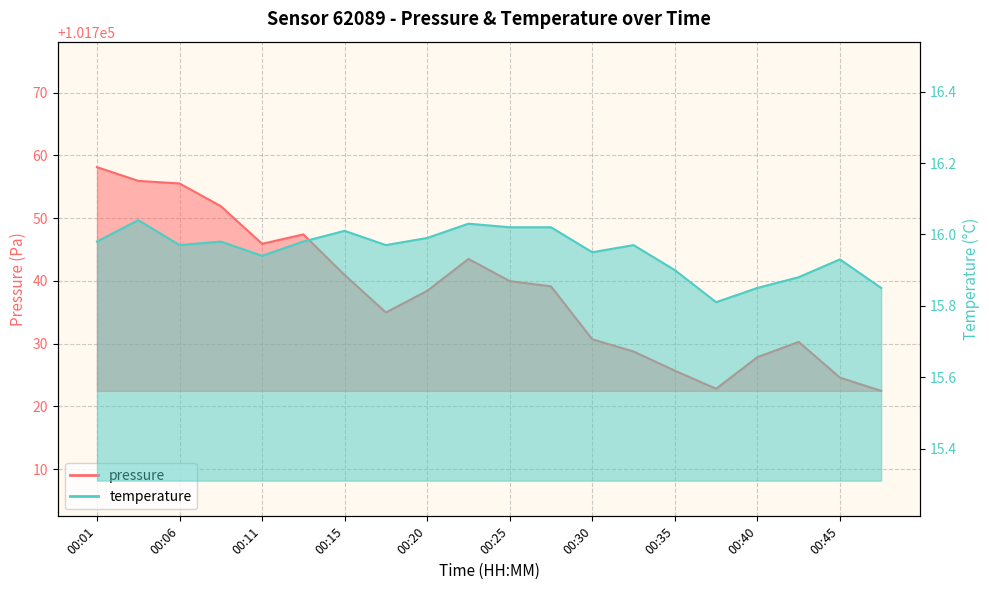

In temperature, how many points are lower than both neighbors (excluding endpoints)?

5